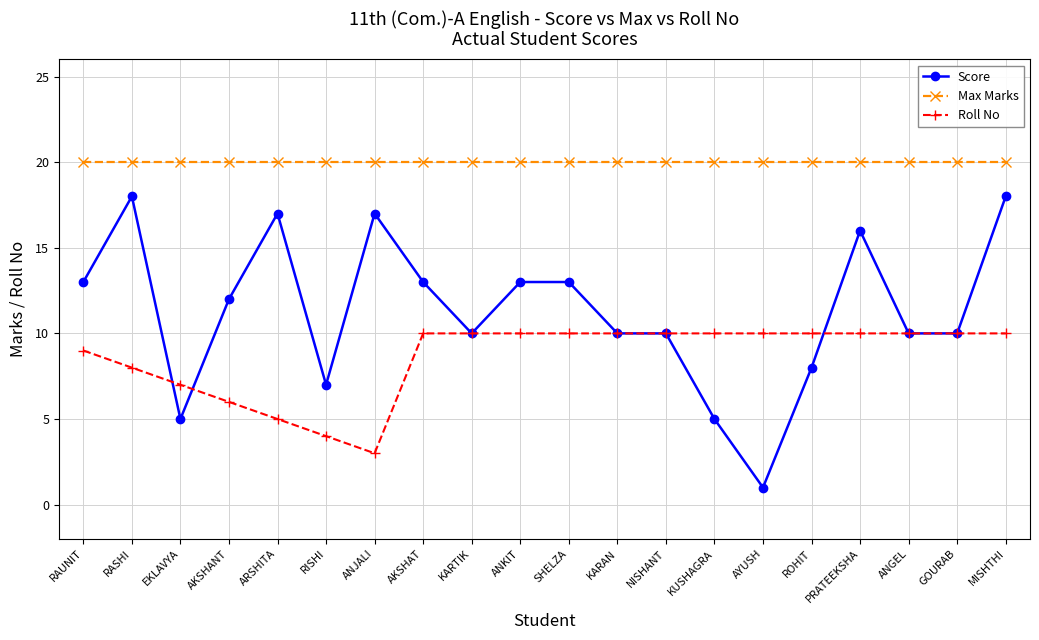

At how many categories does at least one series exceed 2?

20